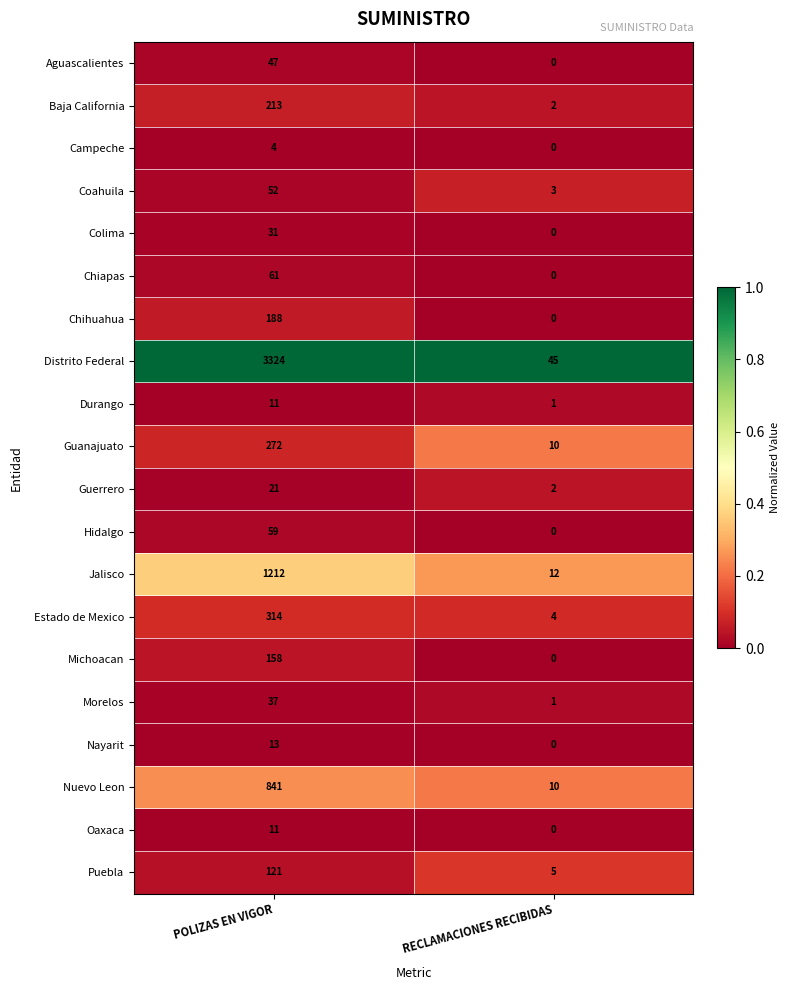

What is the total value across all series at POLIZAS EN VIGOR?

6990